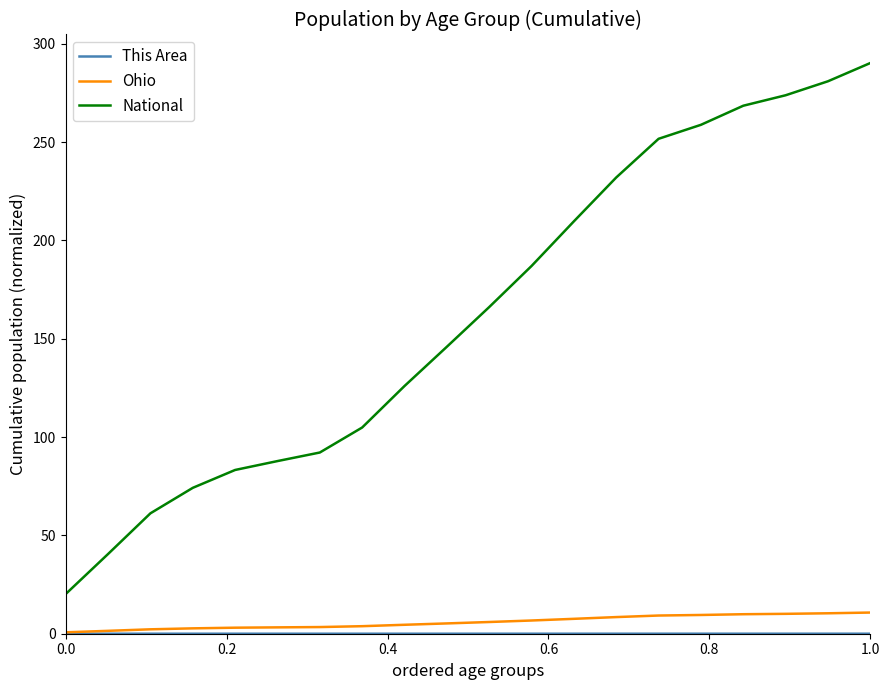

True or false: Ohio and National cross at least once.

False